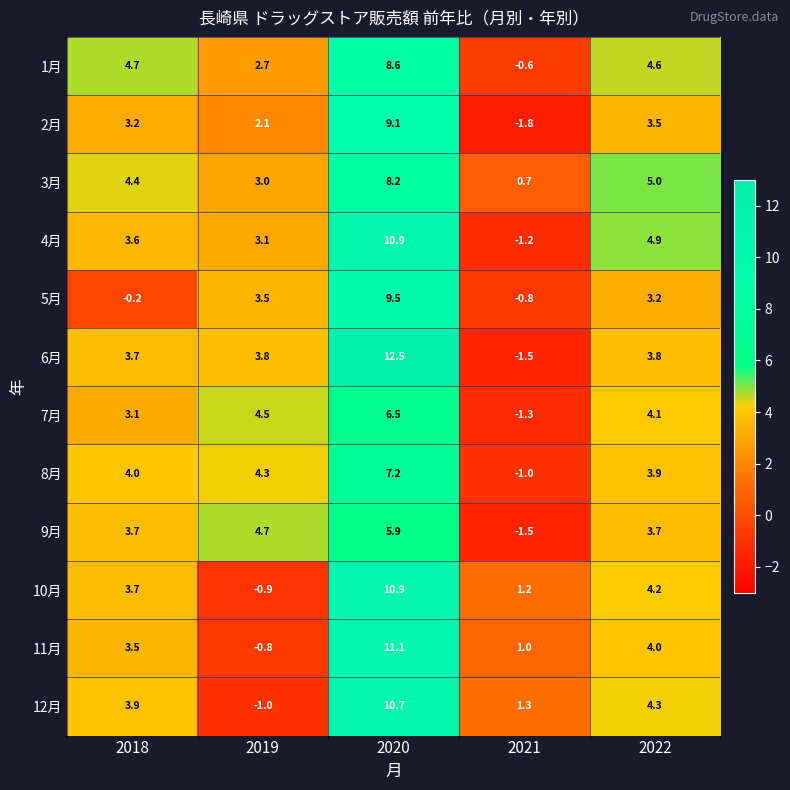

What is the sum of all 12月 values?

19.2